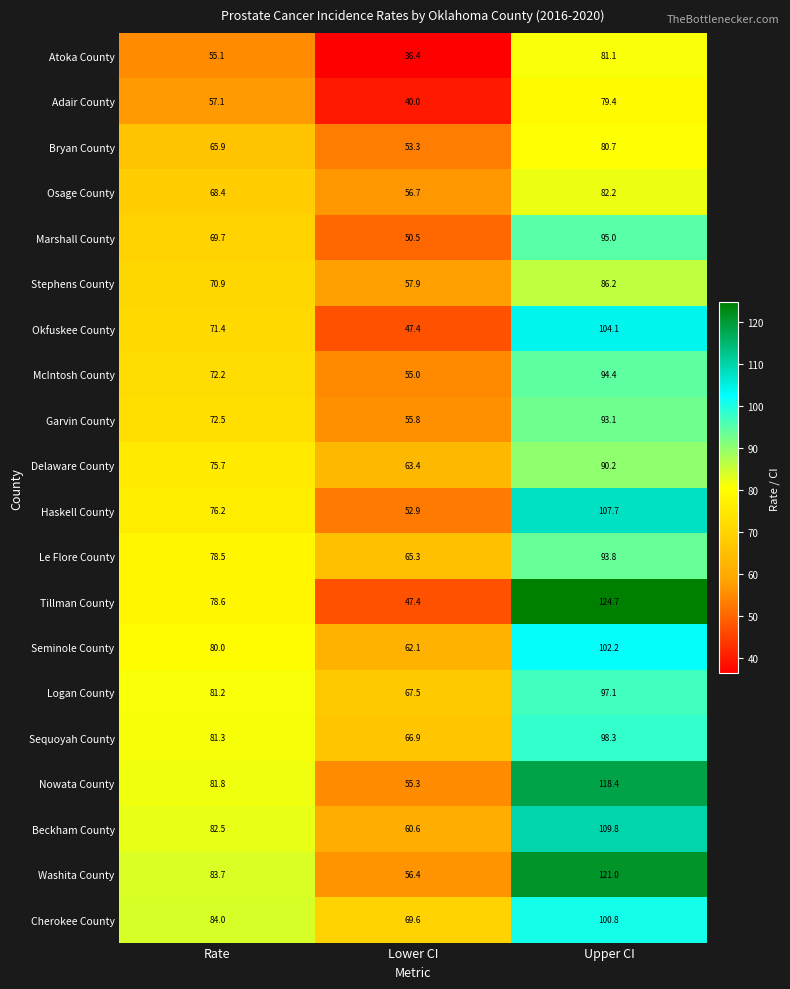

What is the spread (max minus min) of values at Upper CI?

45.3